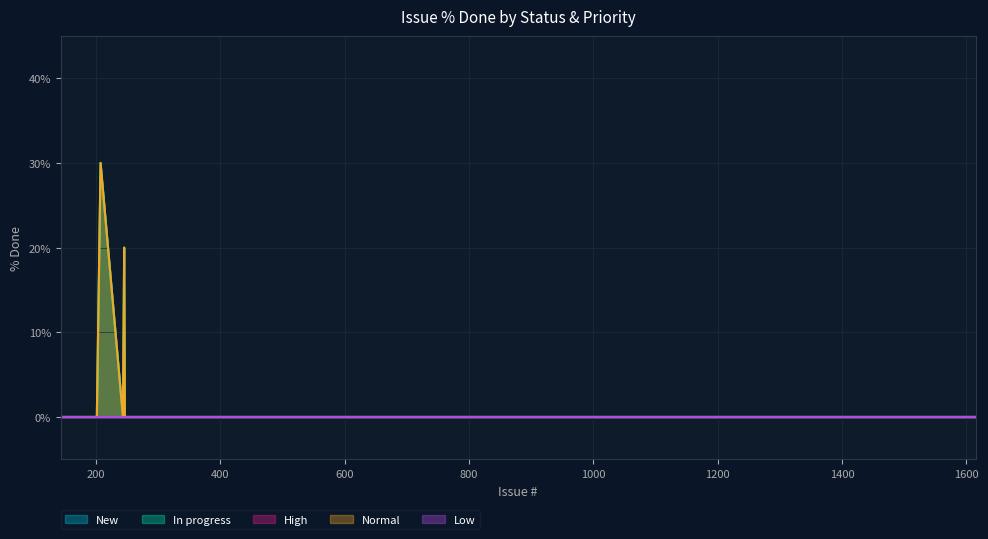

Is it true that High Priority equals 0 at 10?

True